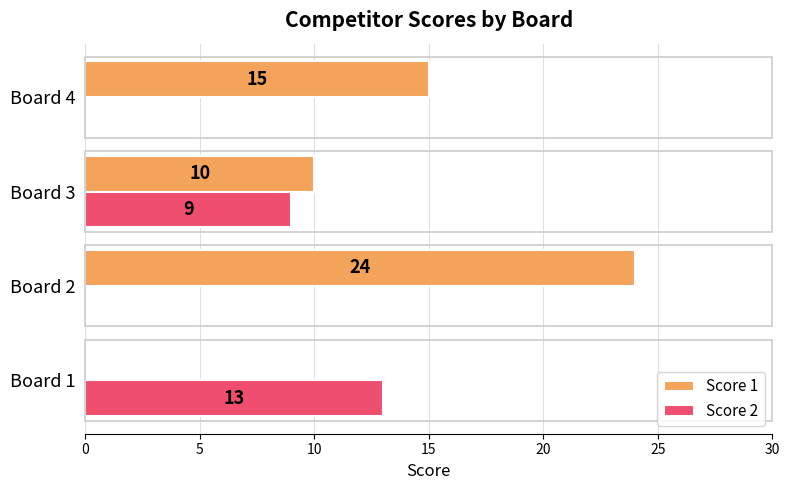

What are all the series names shown in the legend?

Score 1, Score 2